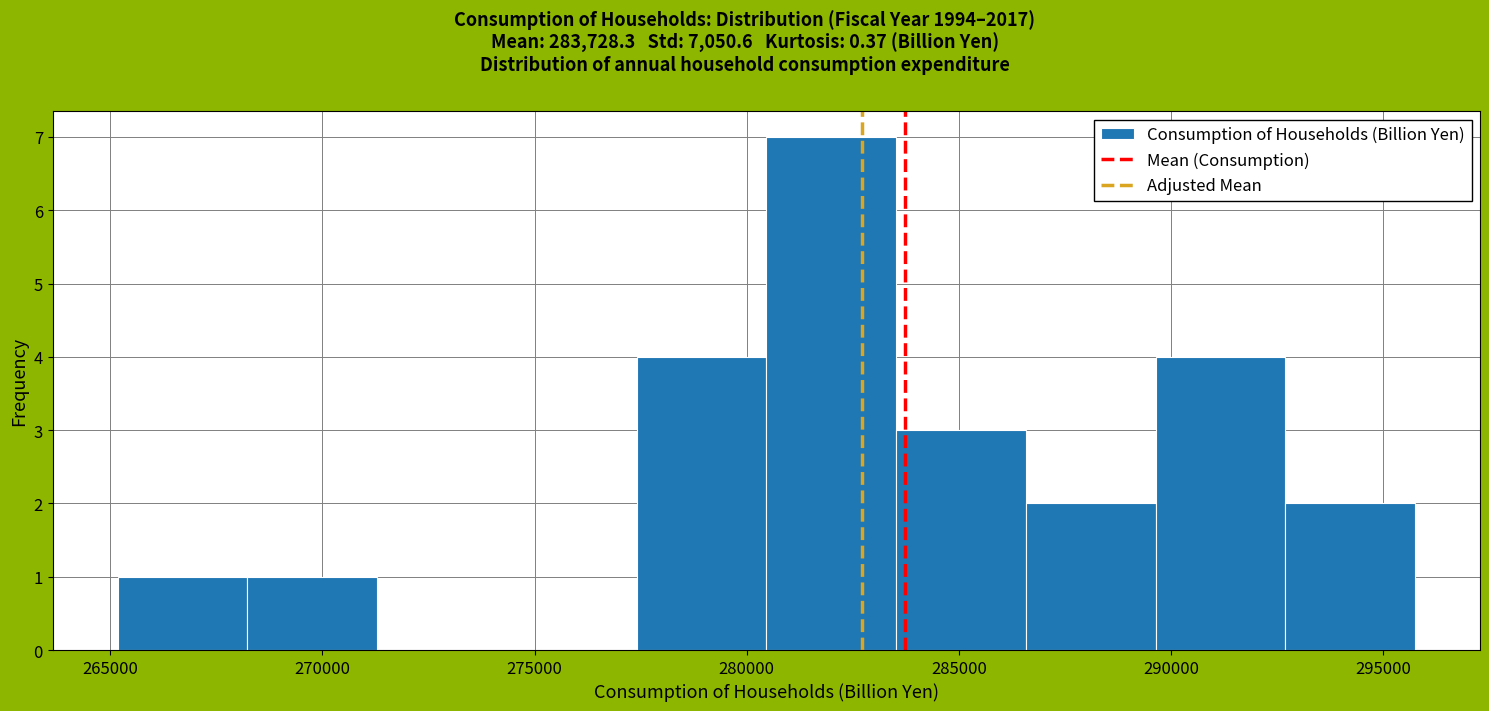

Reading left to right, list every bar in this chart as the range it spans on the x-axis followed by its height. Neither the bar edges nor the heights are printed on the chart, so give them approximately, as read against the axes.

265000 to 268000: 1
268000 to 271500: 1
271500 to 274500: 0
274500 to 277500: 0
277500 to 280500: 4
280500 to 283500: 7
283500 to 286500: 3
286500 to 289500: 2
289500 to 292500: 4
292500 to 296000: 2